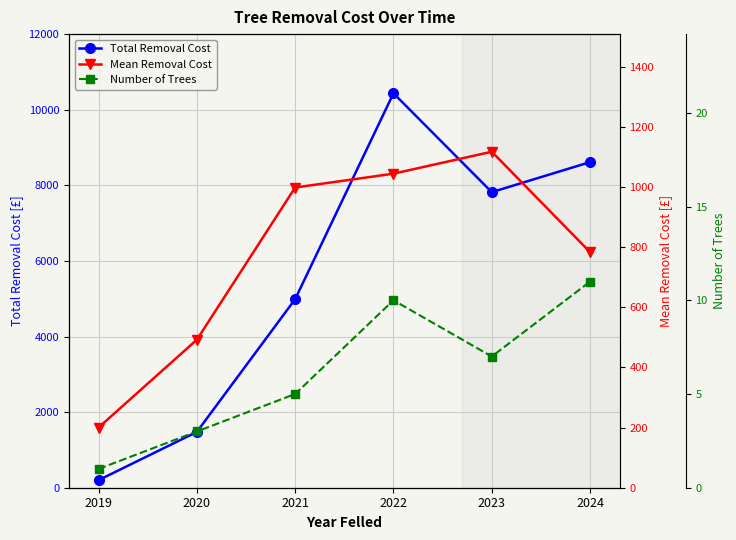

Rank the series by their maximum value, from highest to lowest.

Total Removal Cost, Mean Removal Cost, Number of Trees